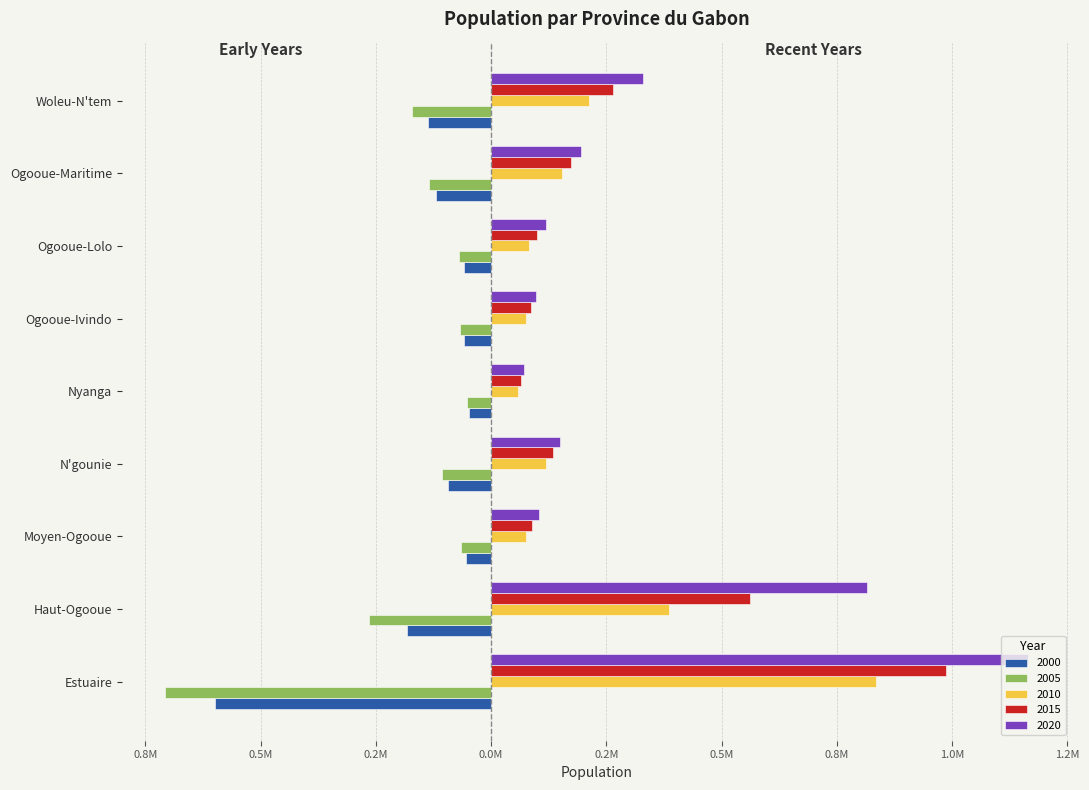

Reading left to right, what are all the values shown in this chart?

Pop_2000: -0.6	-0.2	-0.1	-0.1	-0.0	-0.1	-0.1	-0.1	-0.1
Pop_2005: -0.7	-0.3	-0.1	-0.1	-0.1	-0.1	-0.1	-0.1	-0.2
Pop_2010: 0.8	0.4	0.1	0.1	0.1	0.1	0.1	0.2	0.2
Pop_2015: 1.0	0.6	0.1	0.1	0.1	0.1	0.1	0.2	0.3
Pop_2020: 1.2	0.8	0.1	0.2	0.1	0.1	0.1	0.2	0.3